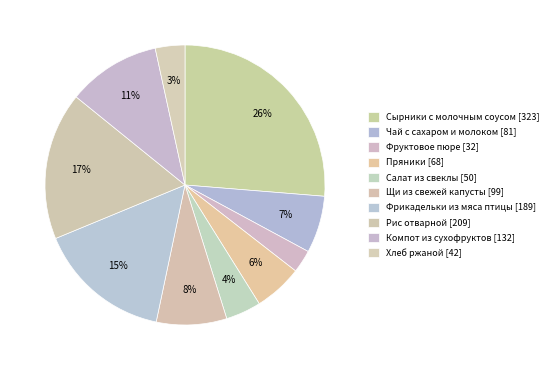

To the nearest percent, what is the combined percentage of Сырники с молочным соусом and Компот из сухофруктов?

37%